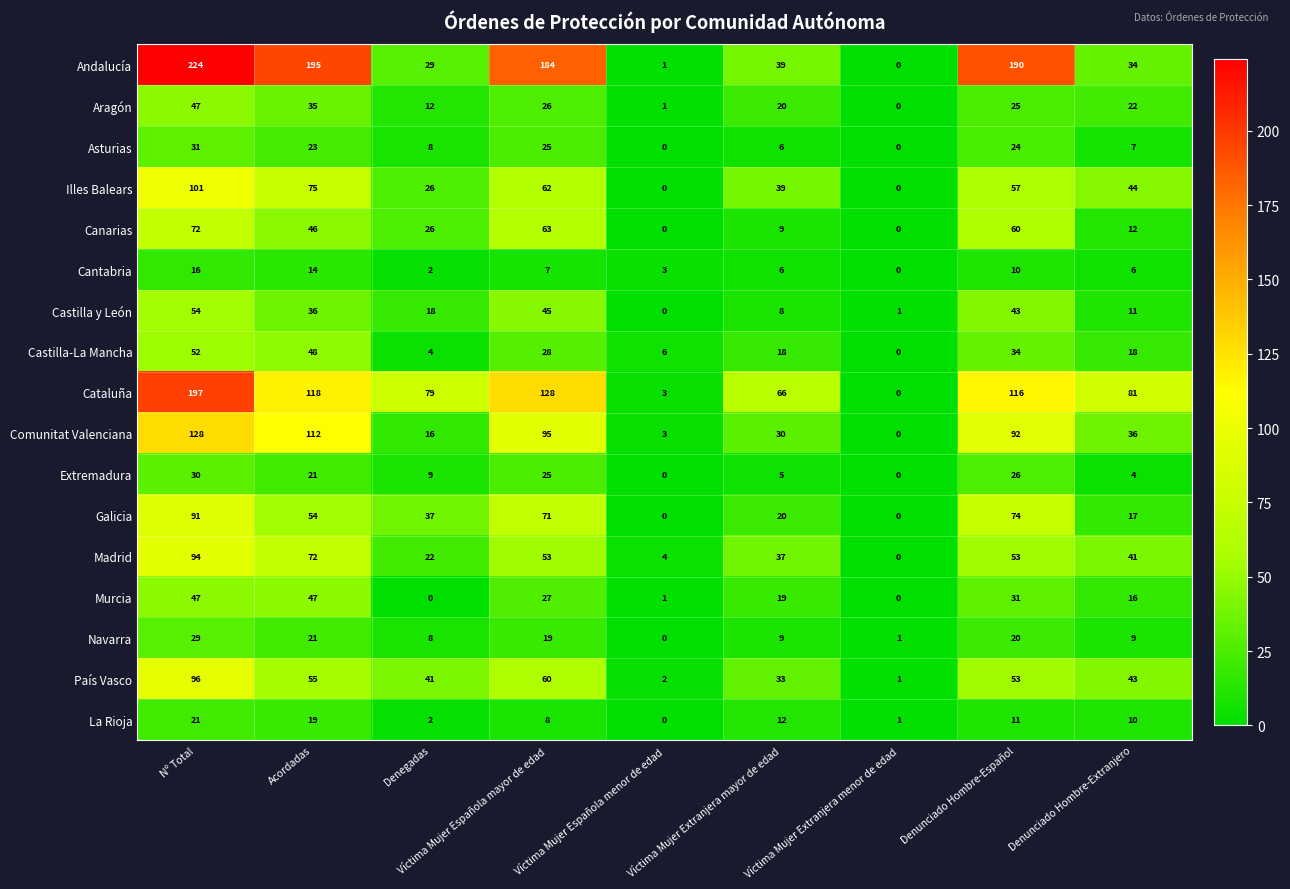

Is it true that Andalucía equals 47 at Denunciado Hombre-Extranjero?

False